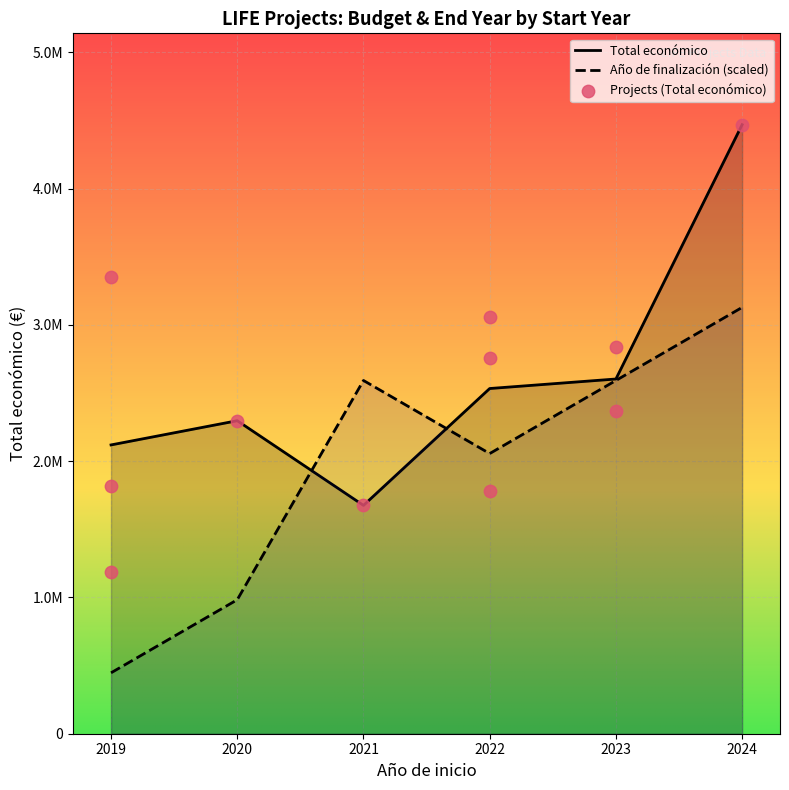

What is the change in value from 2021 to 2019?

+143050